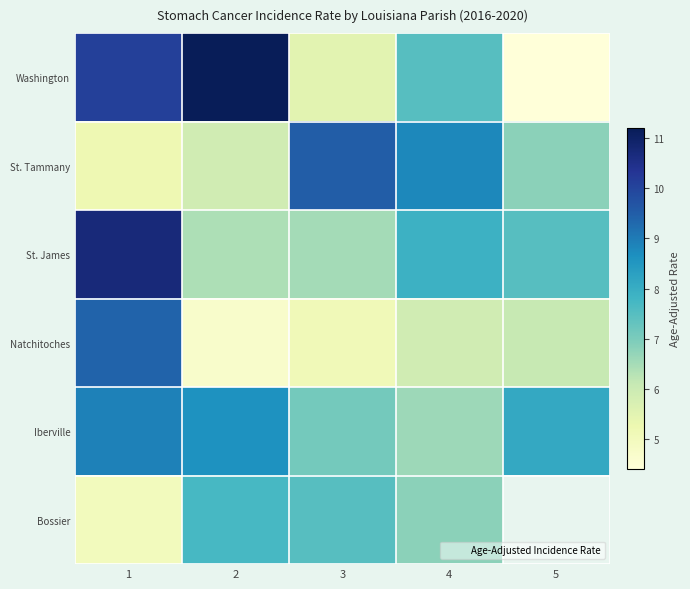

What is the difference between the maximum and minimum values in the Iberville series?

2.3